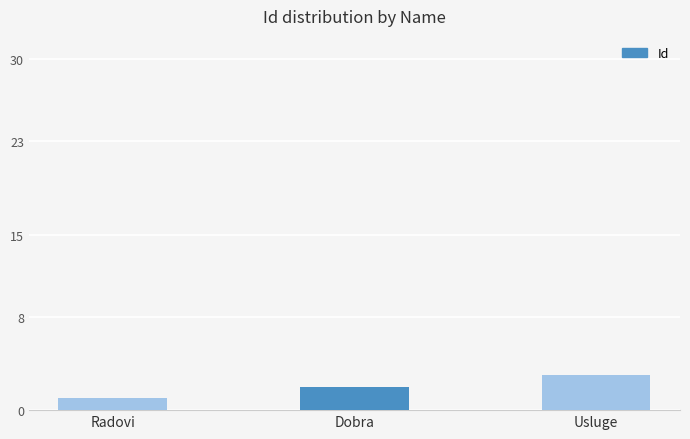

What is the approximate value at Radovi?

1